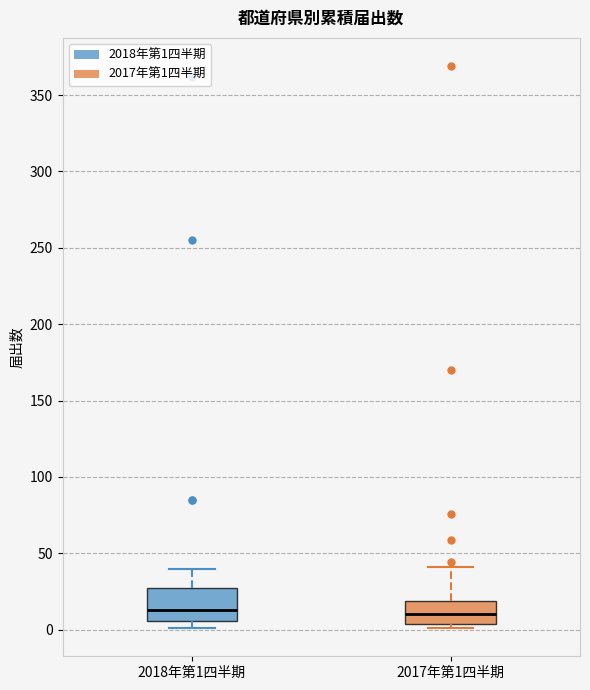

Reading left to right, transcribe this box plot: for each box, give where its median line is, the range the box spans, and where its two whiskers end, as read against the y-axis. The values are not printed on the chart, so give them approximately, as read against the axis.

2018年第1四半期: median 15, box 5 to 25, whiskers 0 to 40
2017年第1四半期: median 10, box 5 to 20, whiskers 0 to 40